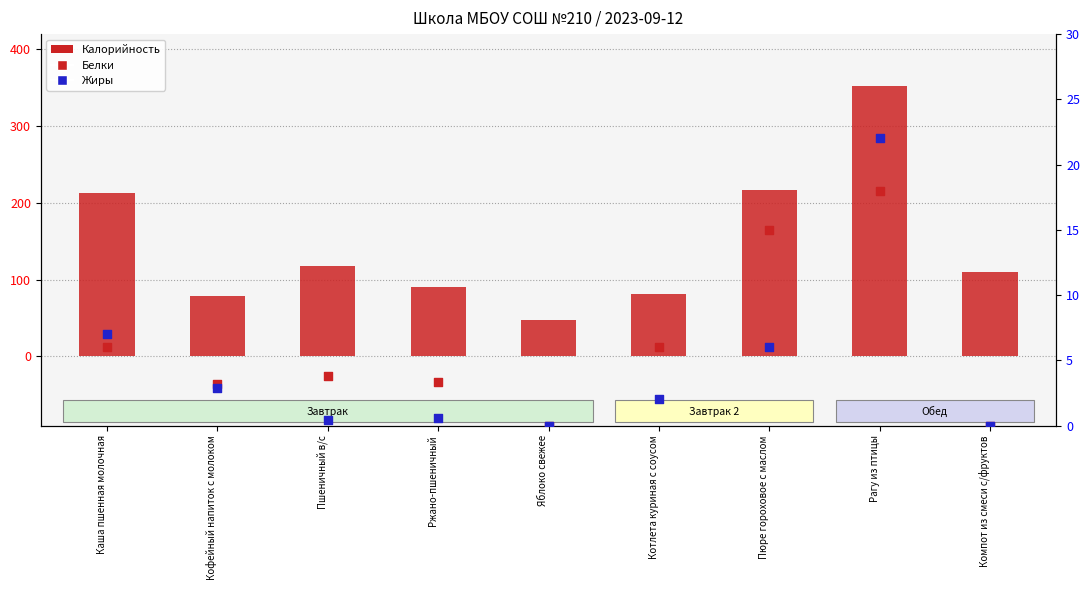

What is the total value across all series at Кофейный напиток с молоком?

85.1